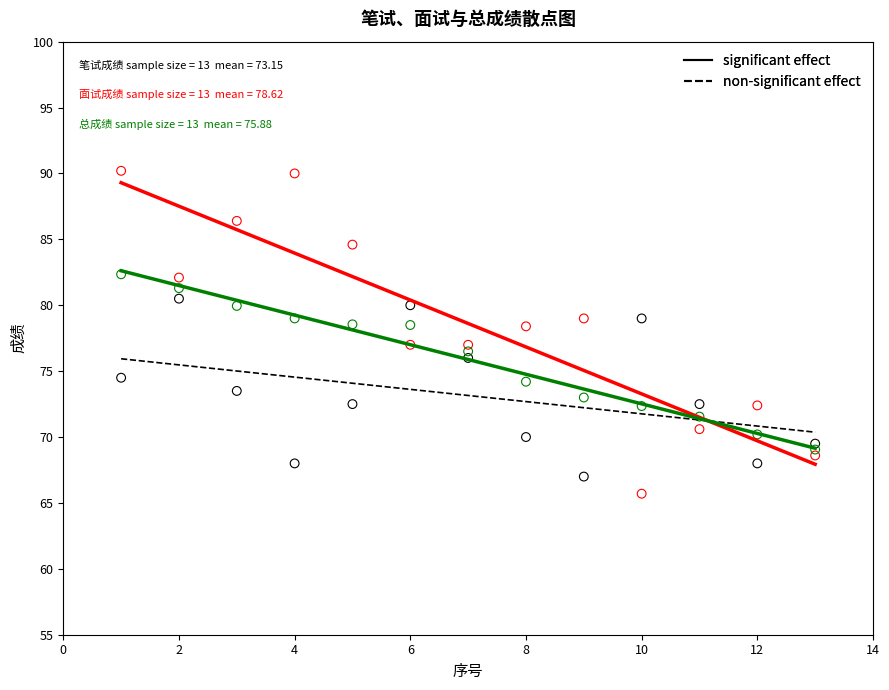

Across all data points, what is the range of Y values (max minus min)?

24.5